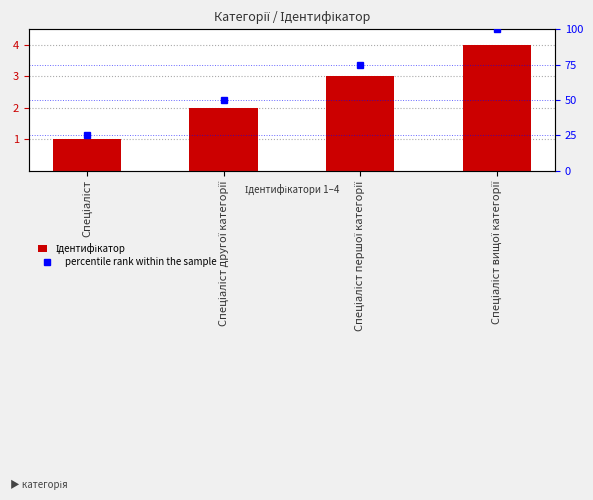

Rank the categories by Ідентифікатор value from highest to lowest.

Спеціаліст вищої категорії, Спеціаліст першої категорії, Спеціаліст другої категорії, Спеціаліст